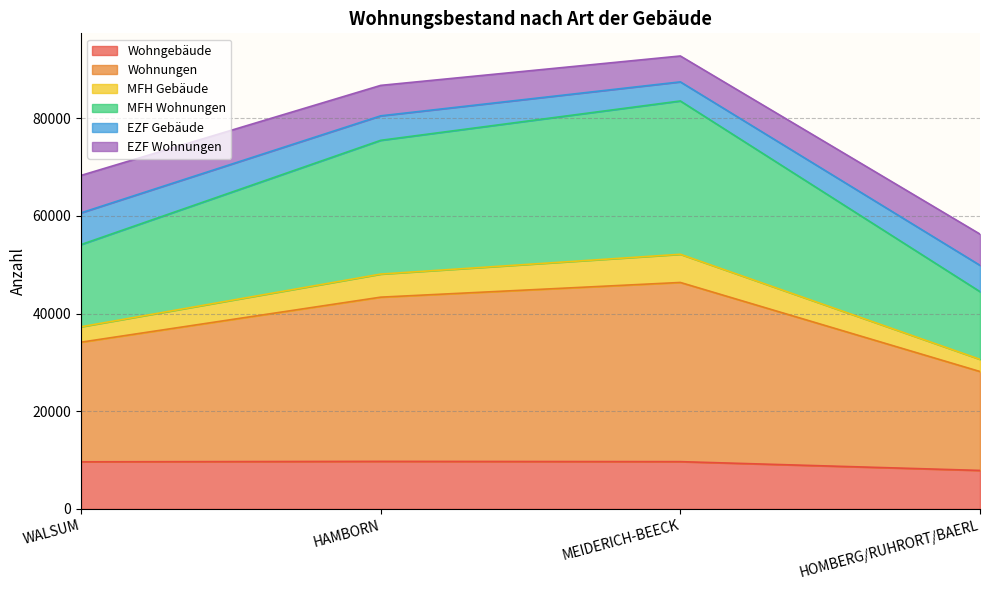

What is the label of the 3rd point from the right?

HAMBORN